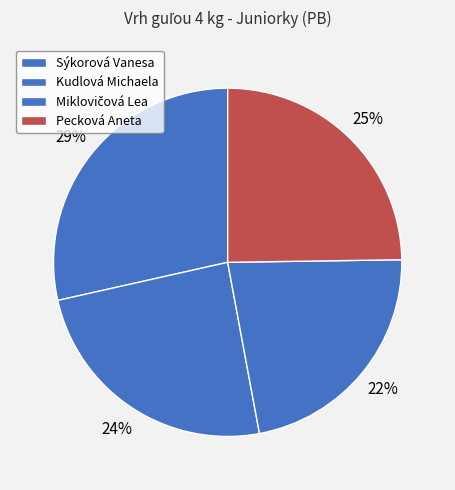

Between Miklovičová Lea and Kudlová Michaela, which is larger?

Kudlová Michaela